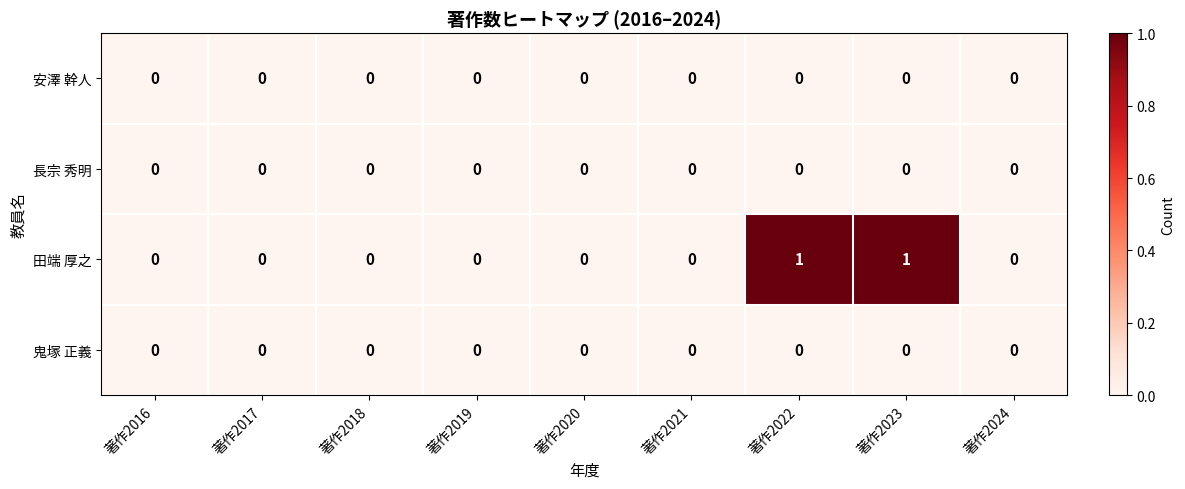

Which series has the largest total across all categories?

田端 厚之